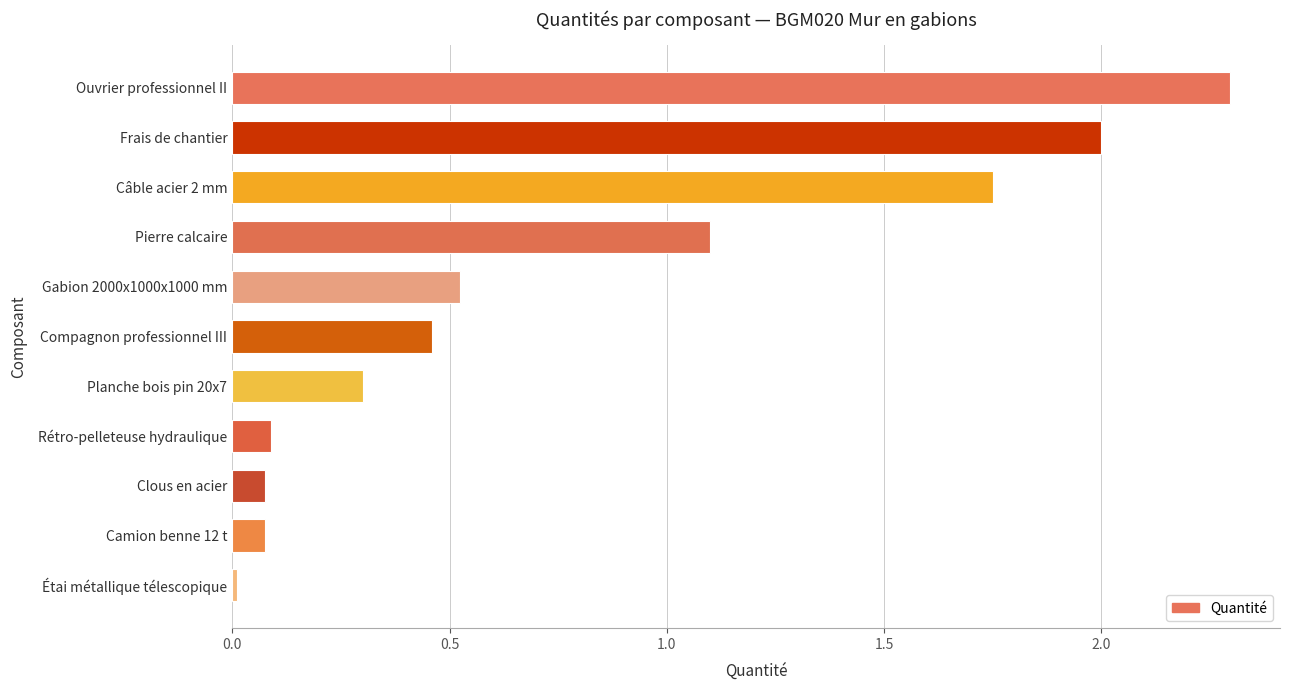

Count the number of data series in this chart.

1